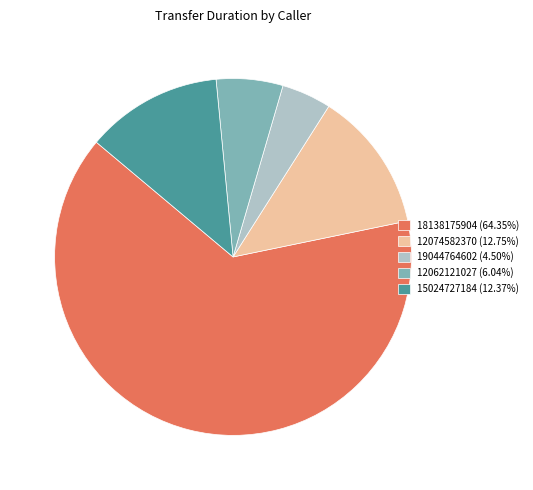

Does 18138175904 (64.35%) account for over 50% of the chart?

Yes